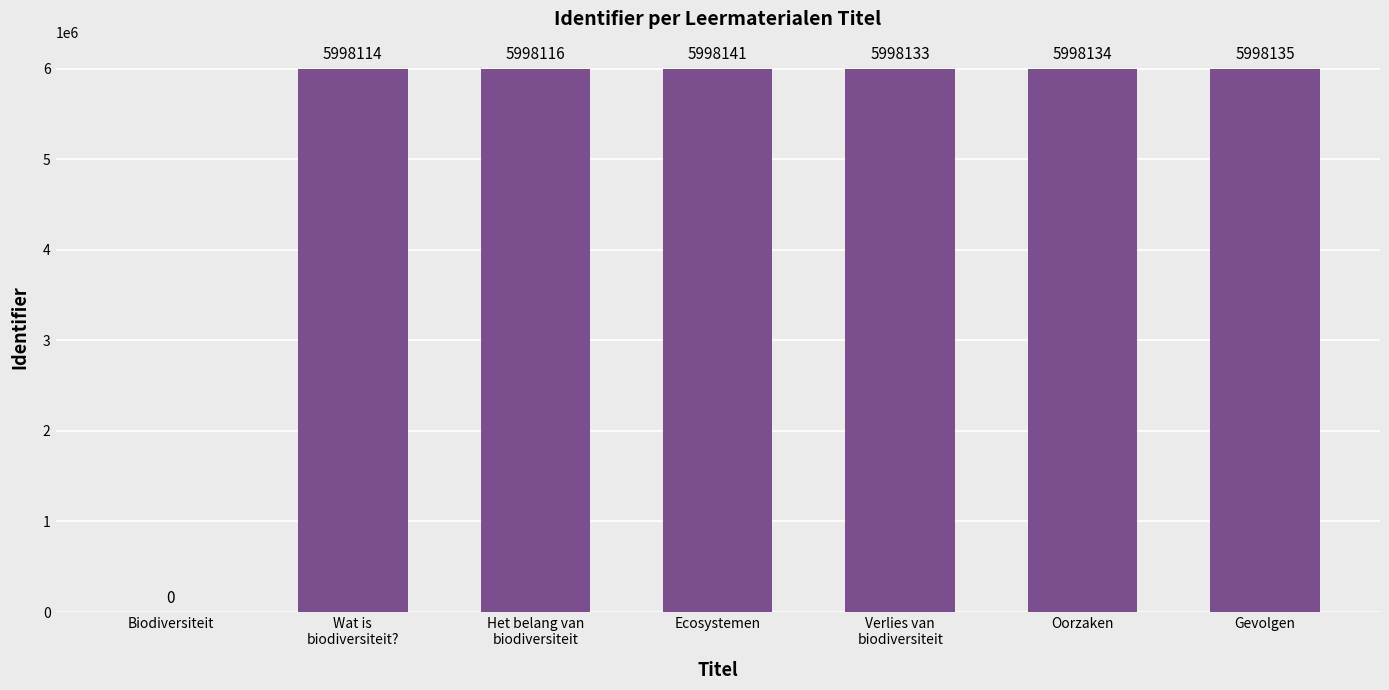

What is the sum of the values at Oorzaken and Het belang van
biodiversiteit?

11996250